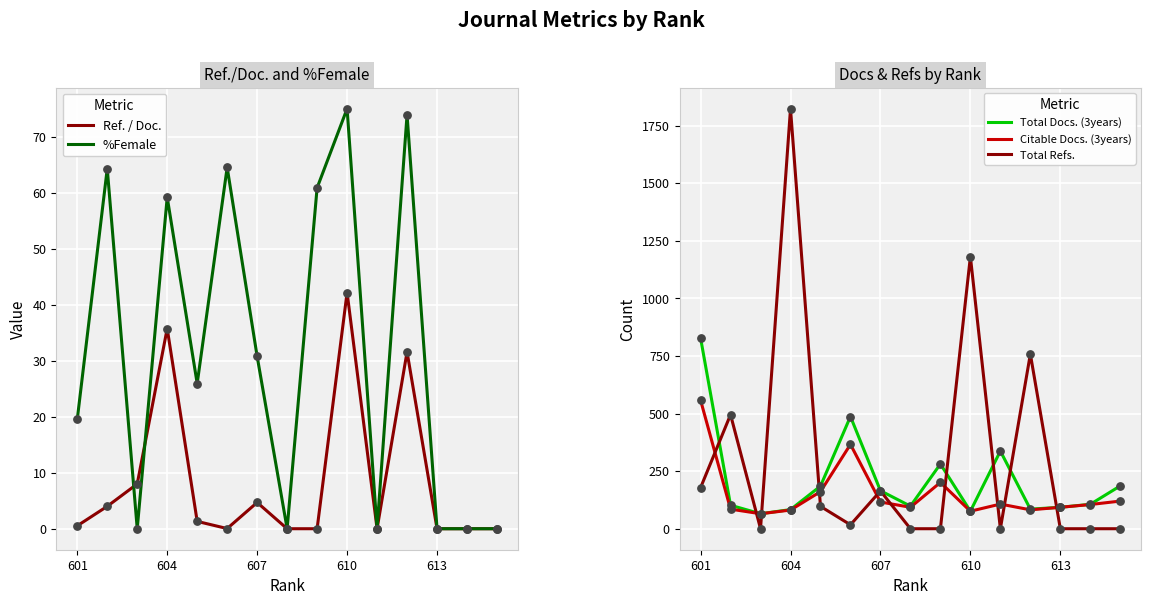

At how many categories does at least one series exceed 1176?

2